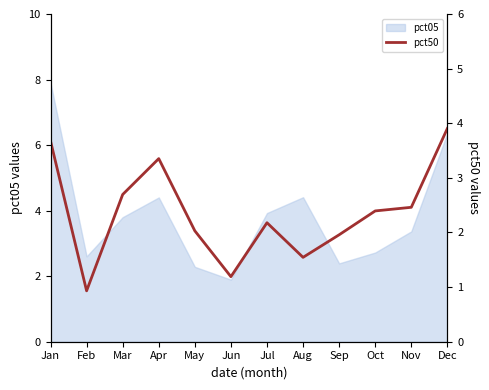

Which category has the highest value in the pct05 series?

Jan